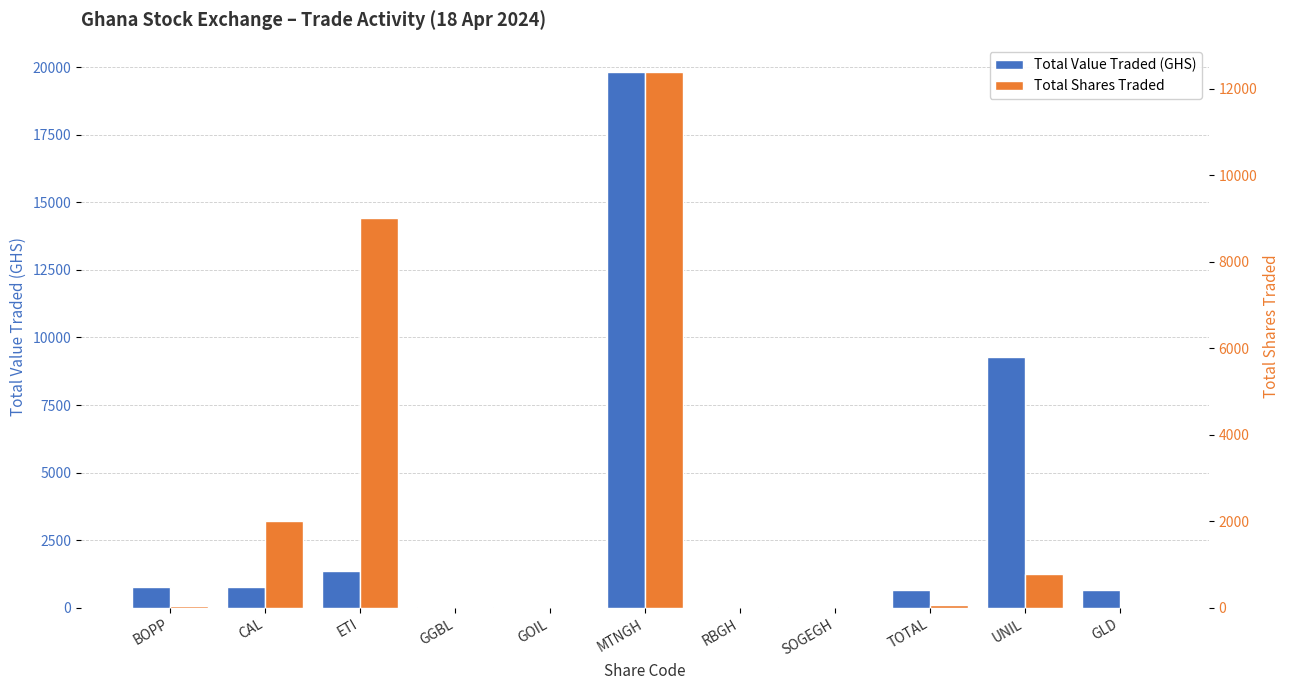

Reading left to right, list all the values displayed in this chart.

Total Value Traded (GHS): 775.1	786.2	1350.0	44.4	4.5	19811.2	4.8	7.8	665.7	9288.0	645.5
Total Shares Traded: 36.0	2016.0	9000.0	10.0	3.0	12382.0	10.0	5.0	70.0	774.0	2.0